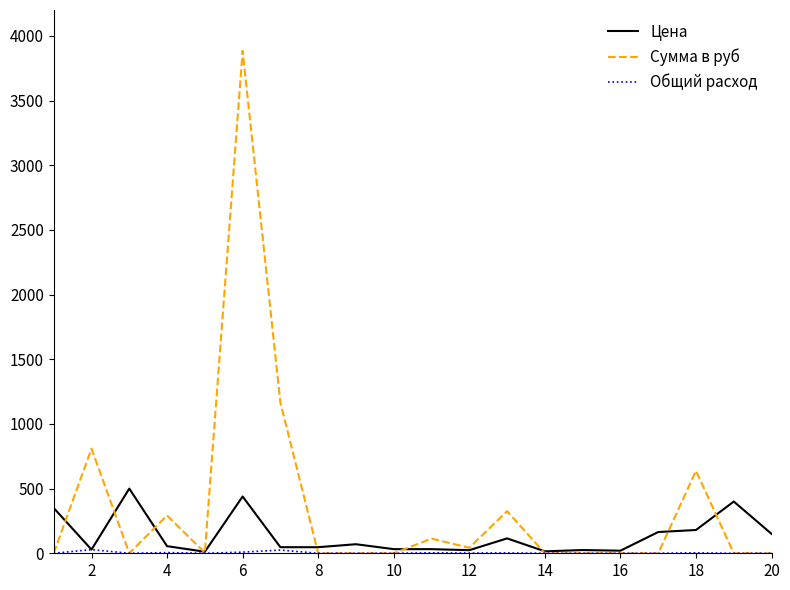

Which series has the largest total across all categories?

Сумма в руб